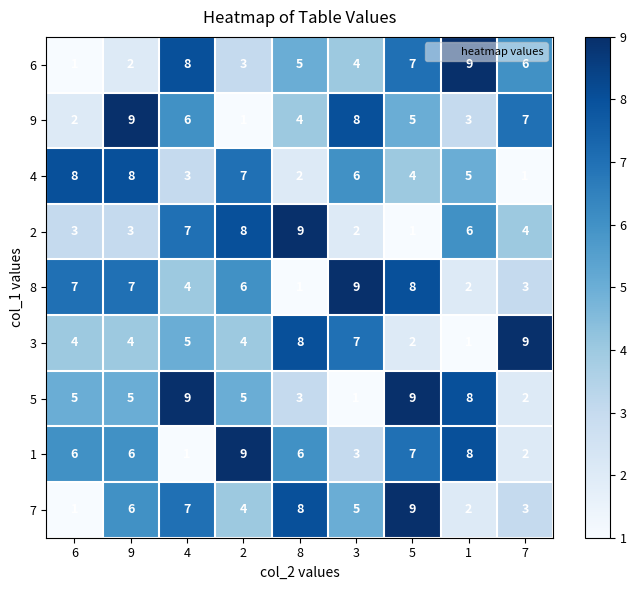

Which series changed the most between 6 and 8?

7